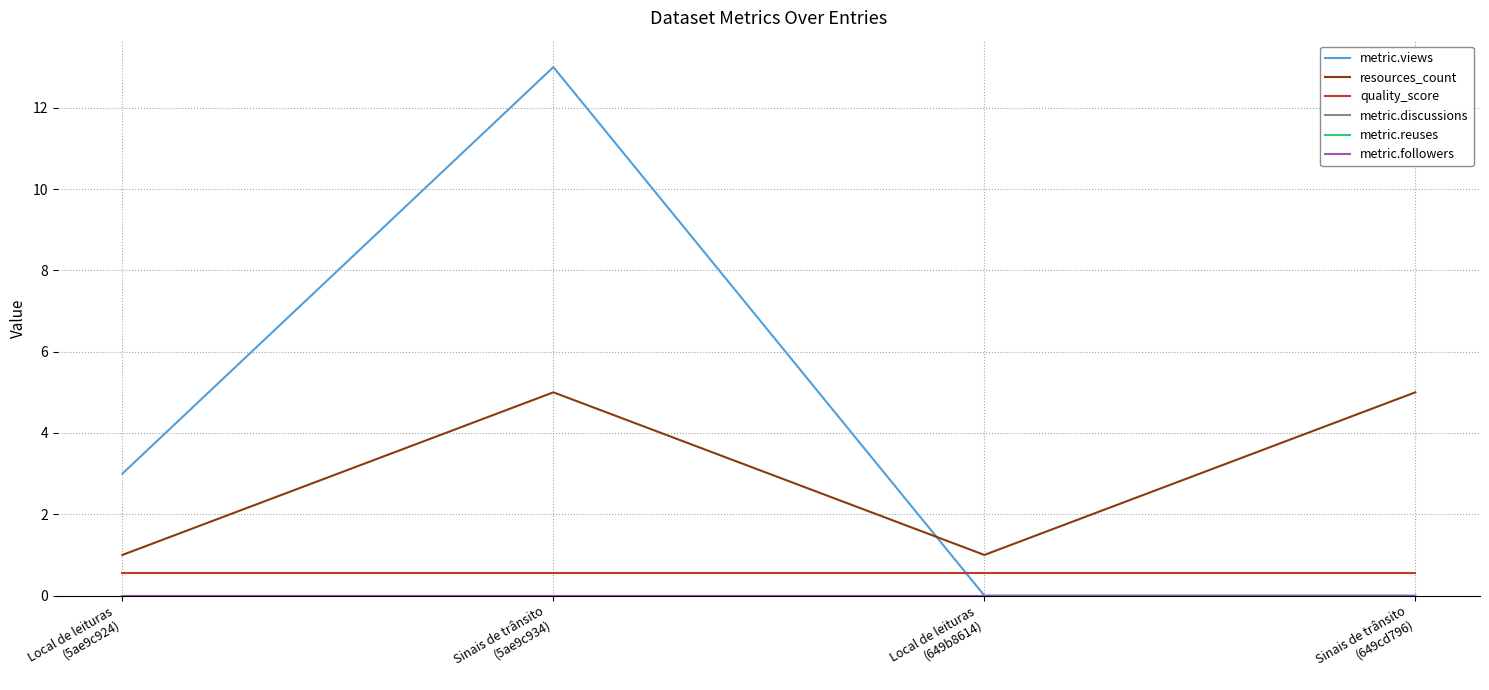

What is the difference between the highest and lowest values at Sinais de trânsito
(5ae9c934)?

13.0